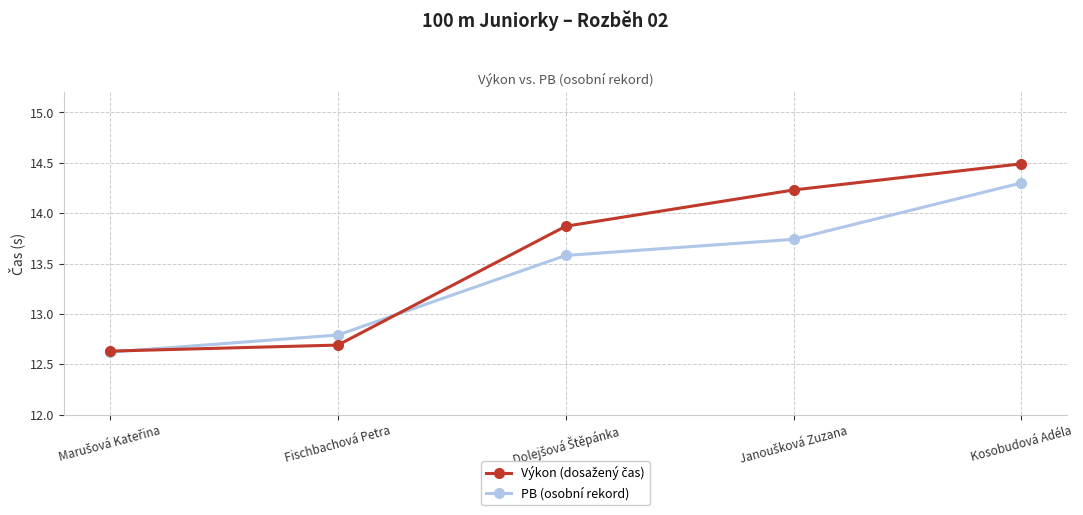

What is the minimum value shown in the chart?

12.6